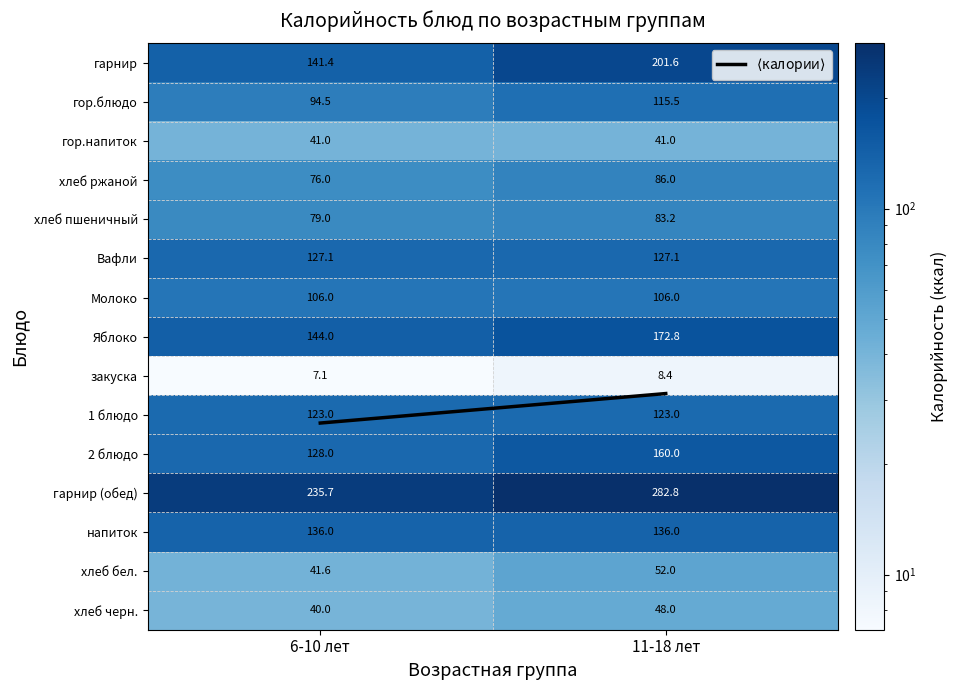

What is the average value of the Молоко series?

106.0